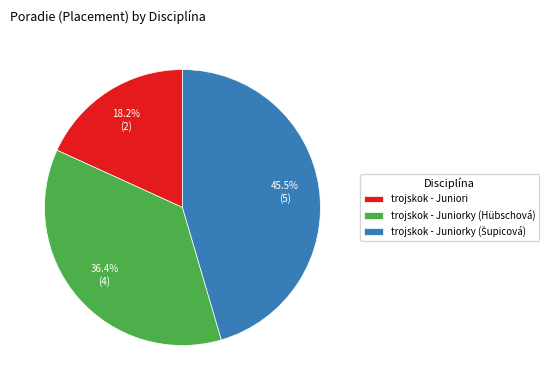

Combined, do trojskok - Juniorky (Hübschová) and trojskok - Juniori account for over 50%?

Yes